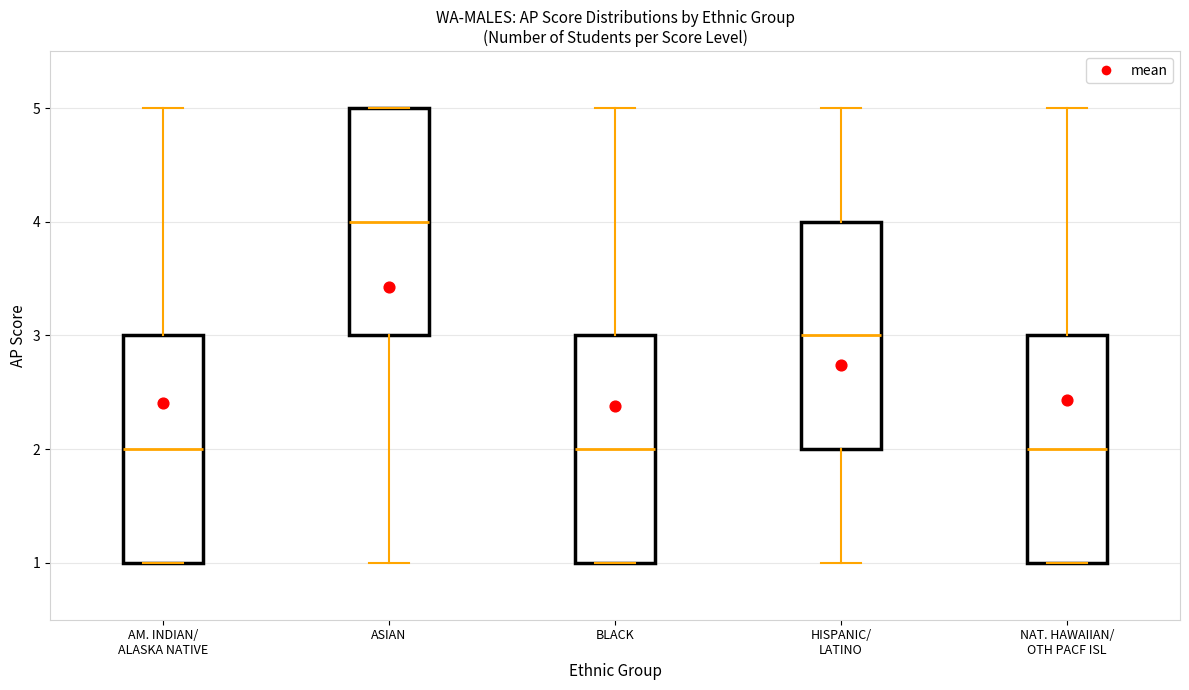

Reading left to right, read every box against the y-axis: the position of its median line, the range the box covers, and the ends of its whiskers. The values are not printed on the chart, so give them approximately, as read against the axis.

AM. INDIAN/ ALASKA NATIVE: median 2, box 1 to 3, whiskers 1 to 5
ASIAN: median 4, box 3 to 5, whiskers 1 to 5
BLACK: median 2, box 1 to 3, whiskers 1 to 5
HISPANIC/ LATINO: median 3, box 2 to 4, whiskers 1 to 5
NAT. HAWAIIAN/ OTH PACF ISL: median 2, box 1 to 3, whiskers 1 to 5